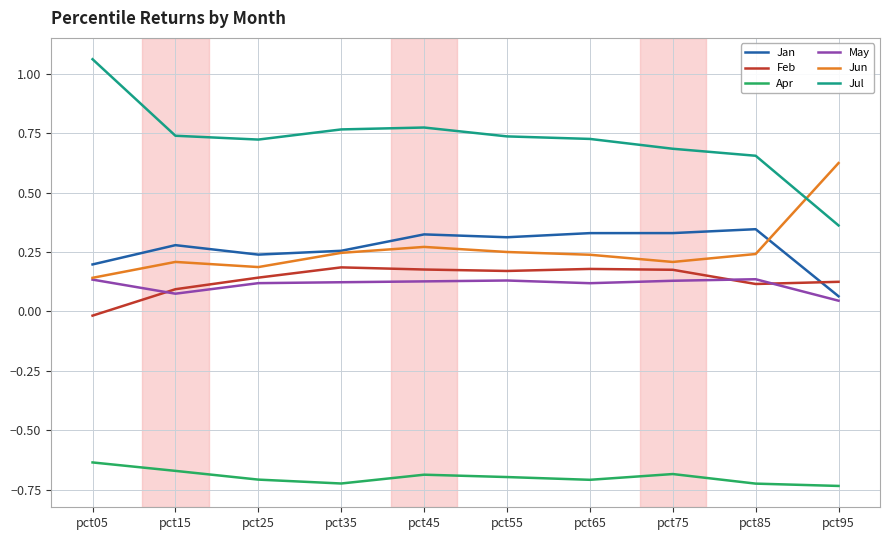

Which category has the highest value across all series?

pct05